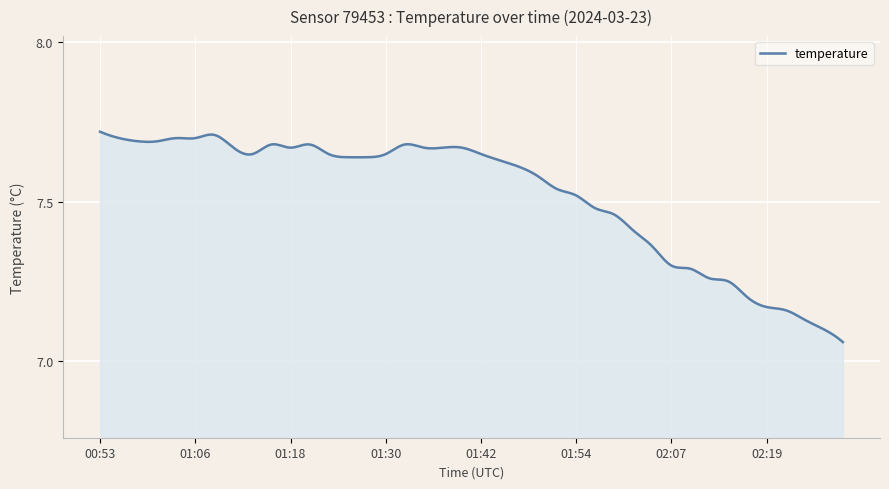

What is the difference between the maximum and minimum values?

0.7